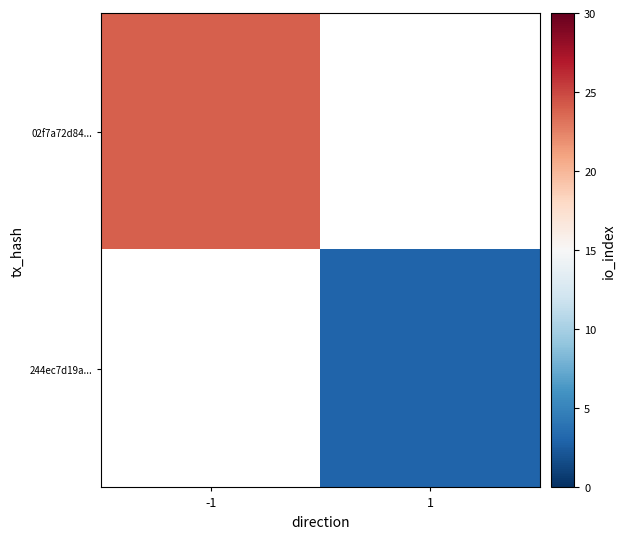

Which category has the lowest value across all series?

1